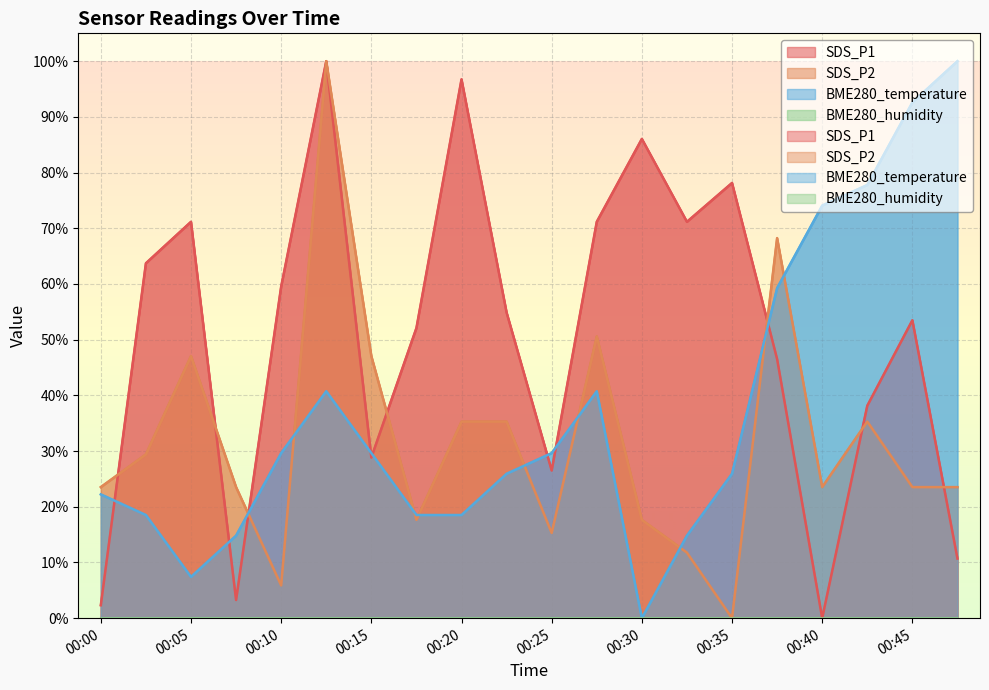

The SDS_P2 series shows 23.5 at 00:40. True or false?

True